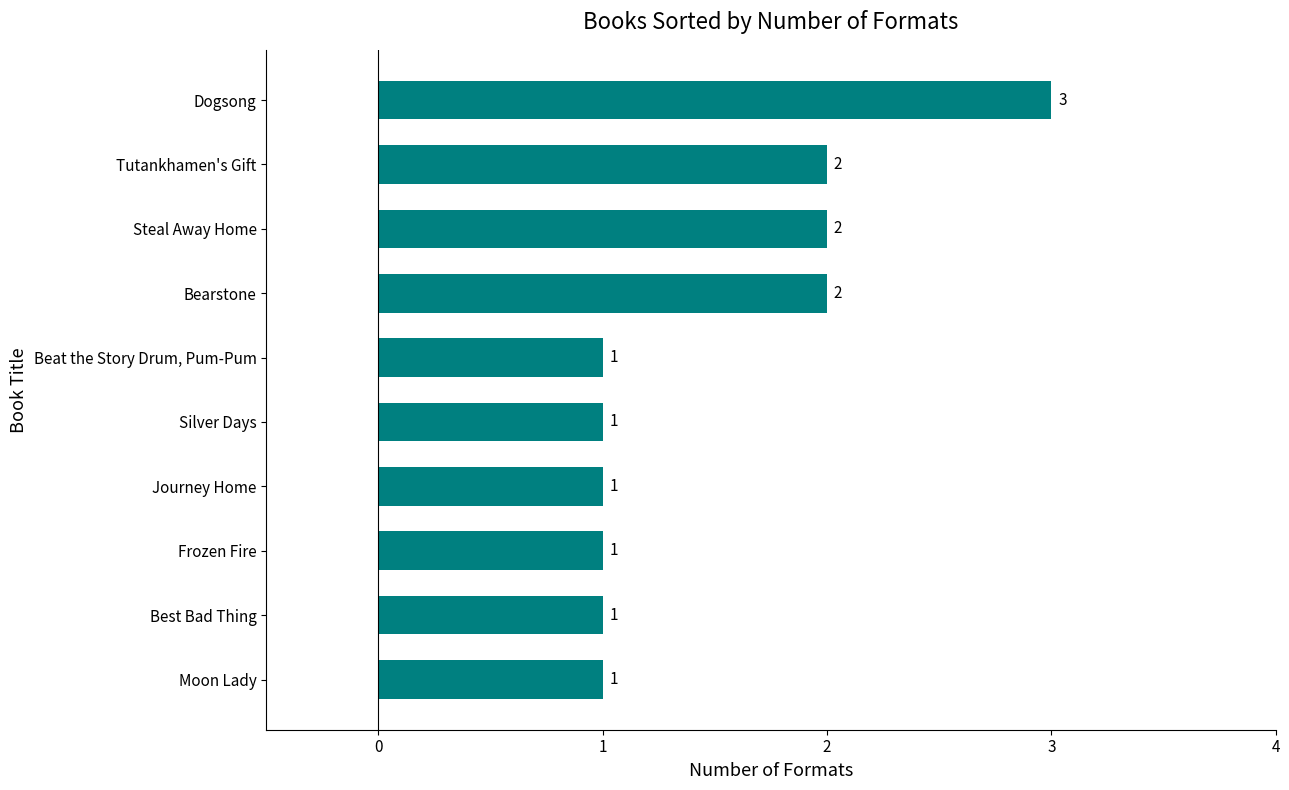

How many values are between 1 and 2?

9